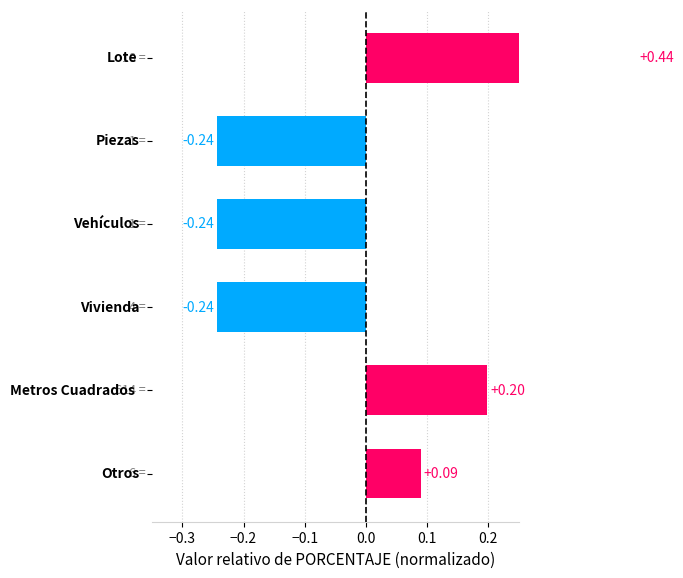

Are the bars horizontal?

Yes